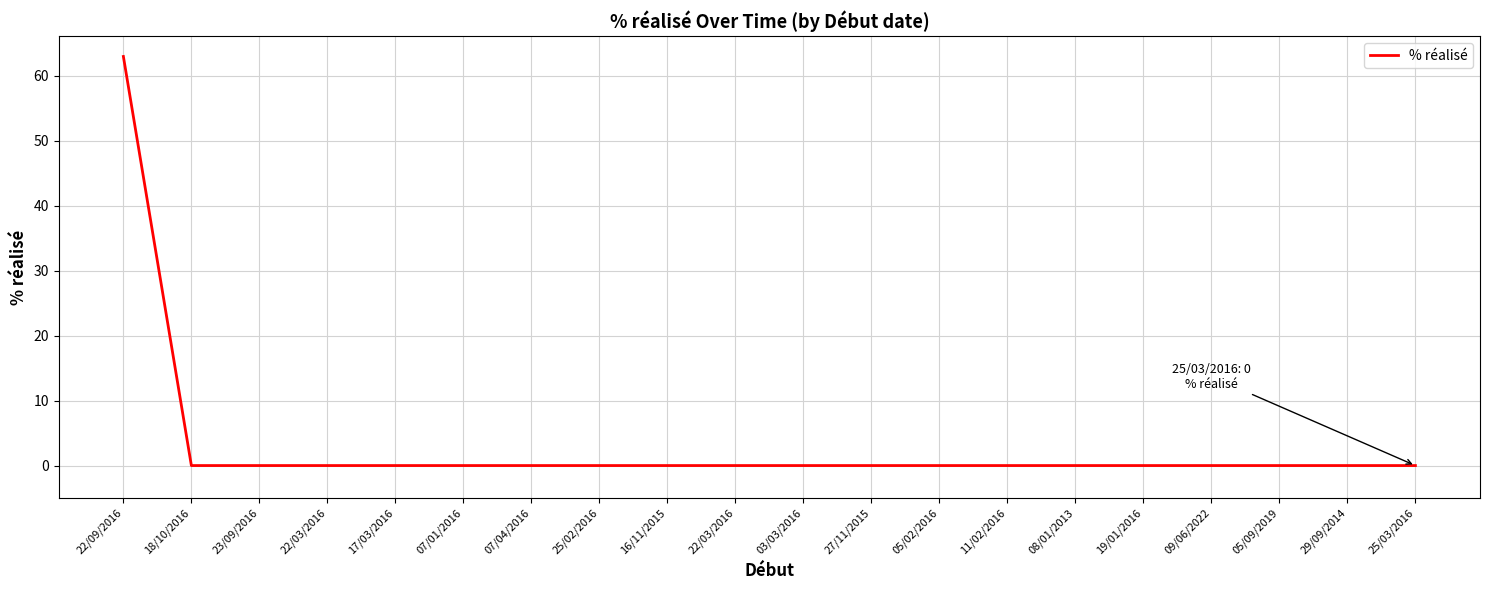

What is the difference between the maximum and minimum values?

63